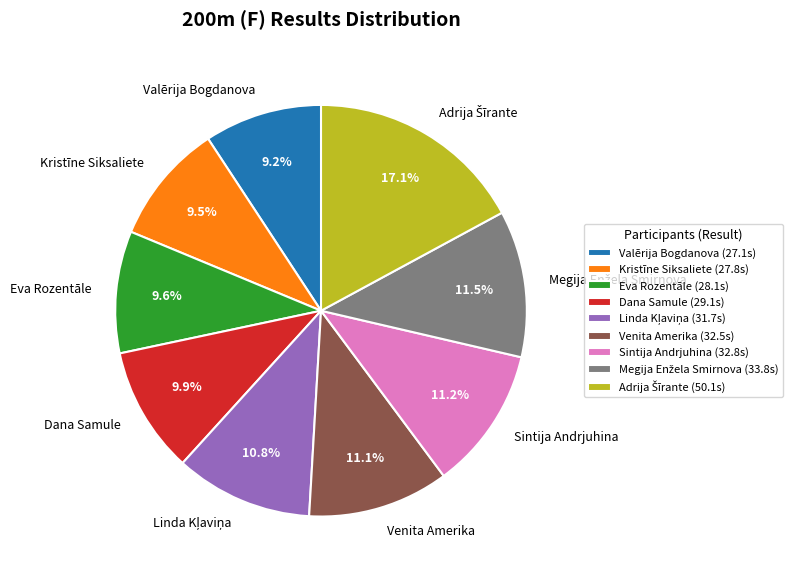

What is the ratio of the value at Dana Samule to the value at Eva Rozentāle?

1.0